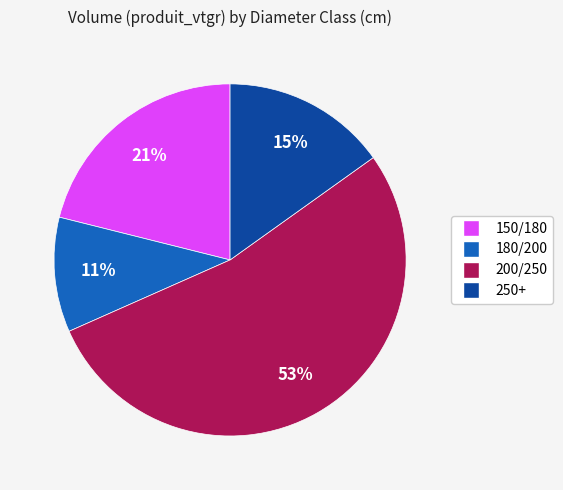

Rank the categories by value from highest to lowest.

200/250, 150/180, 250+, 180/200